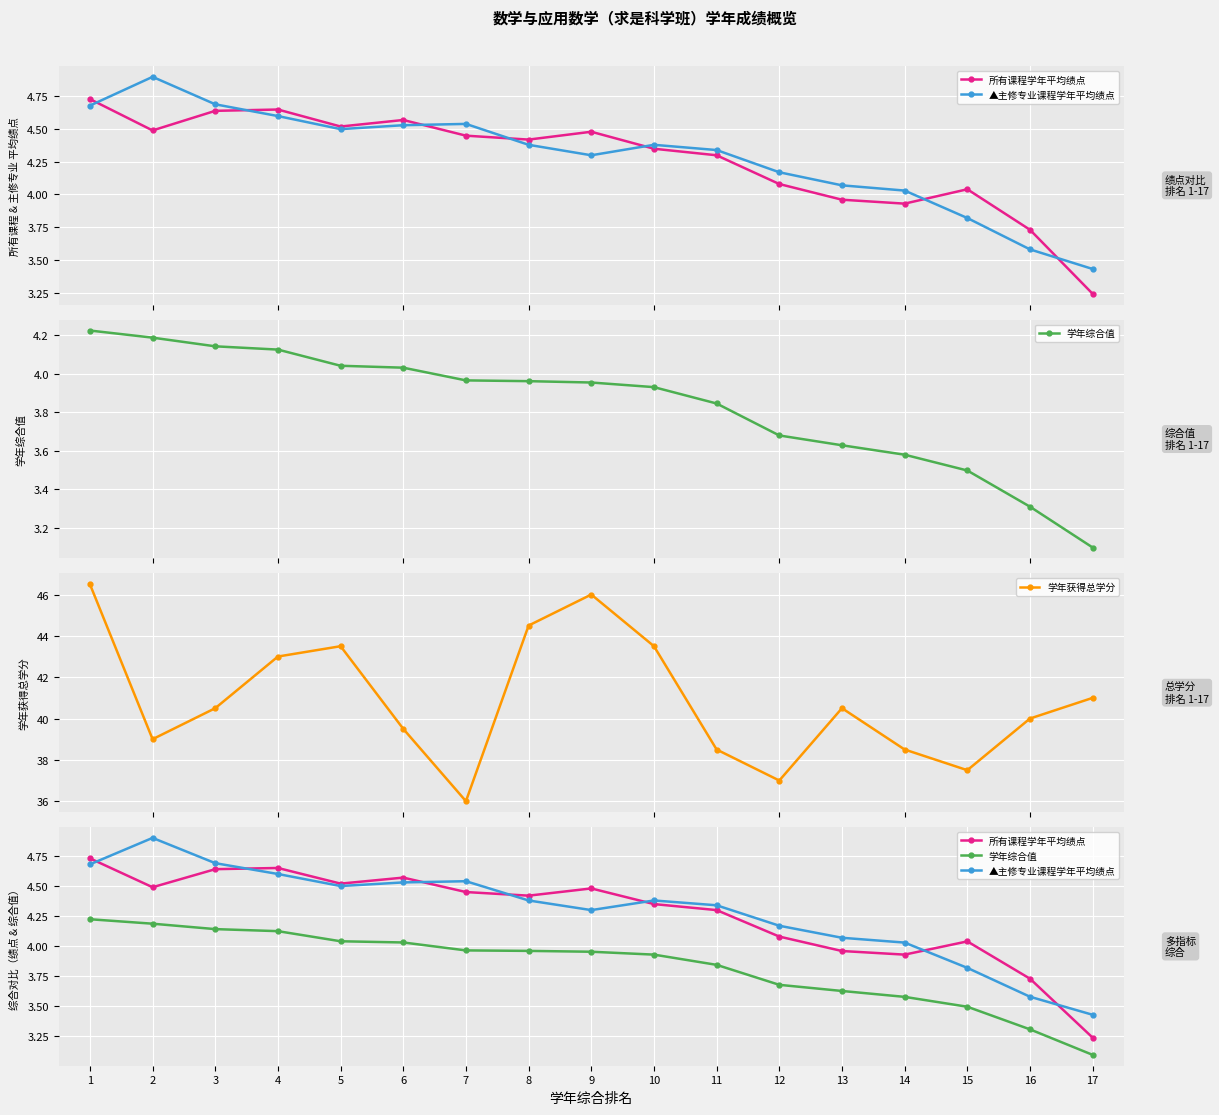

What is the minimum value for ▲主修专业课程学年平均绩点?

3.4